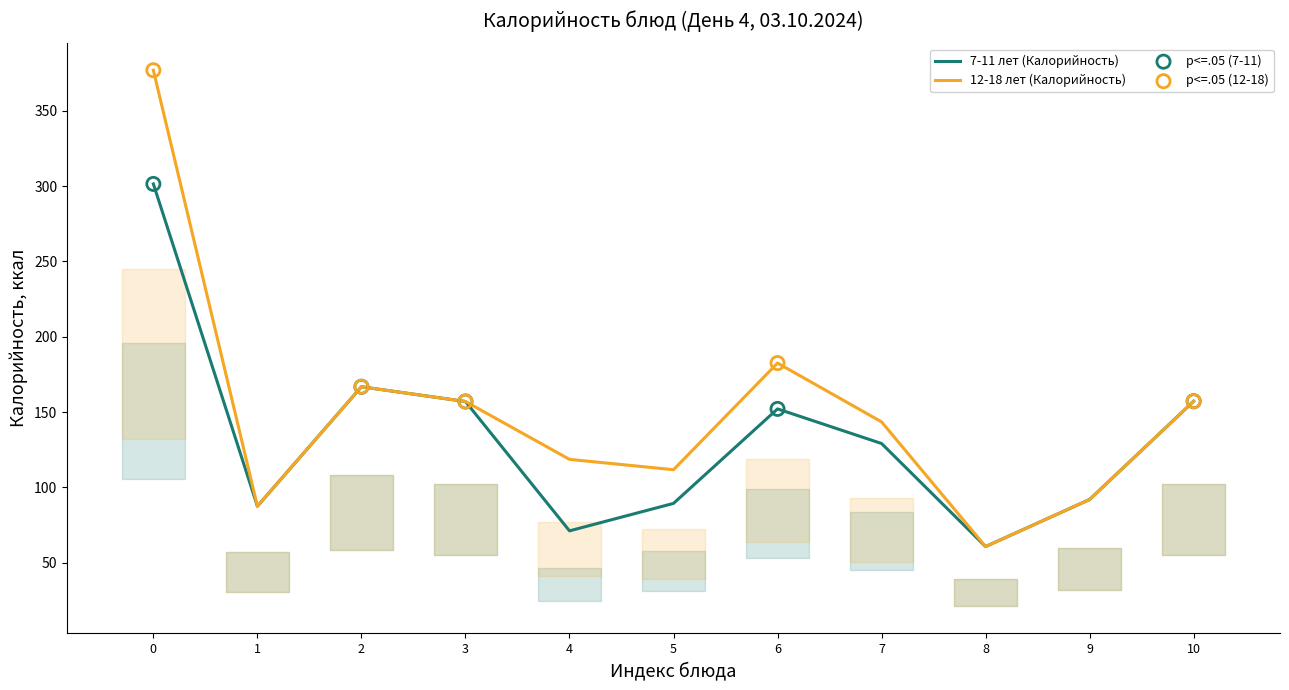

Which series has the largest Y range (max minus min)?

Калорийность 12-18 лет